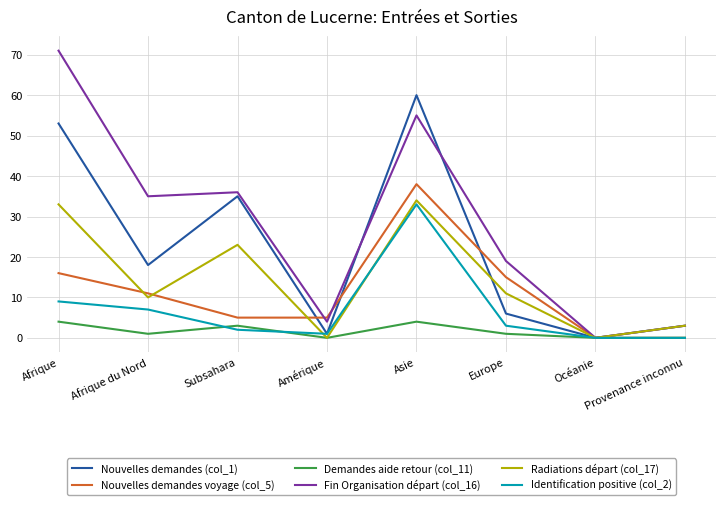

In Fin Organisation départ (col_16), how many points are lower than both neighbors (excluding endpoints)?

3